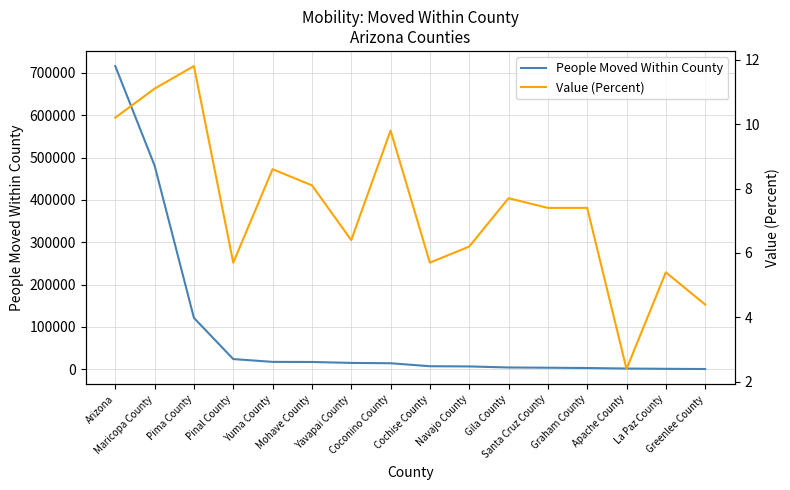

At which category is the sum across all series the highest?

Arizona